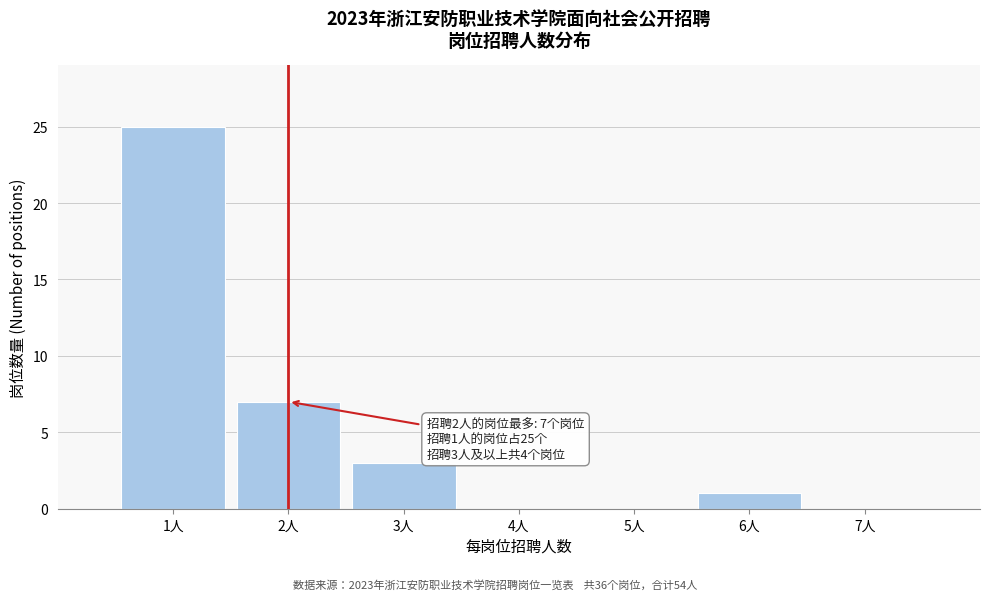

Reading right to left, list all the values displayed in this chart.

7人=0	6人=1	5人=0	4人=0	3人=3	2人=7	1人=25